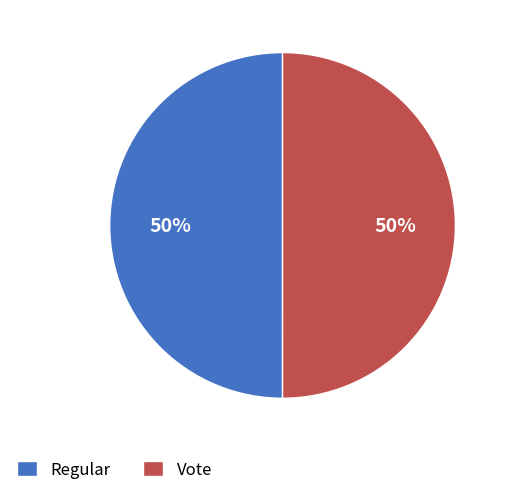

To the nearest percent, what portion does Regular represent?

50%